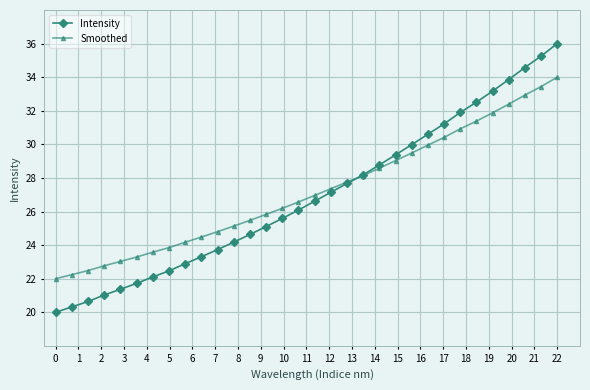

Which series has the largest total across all categories?

Smoothed